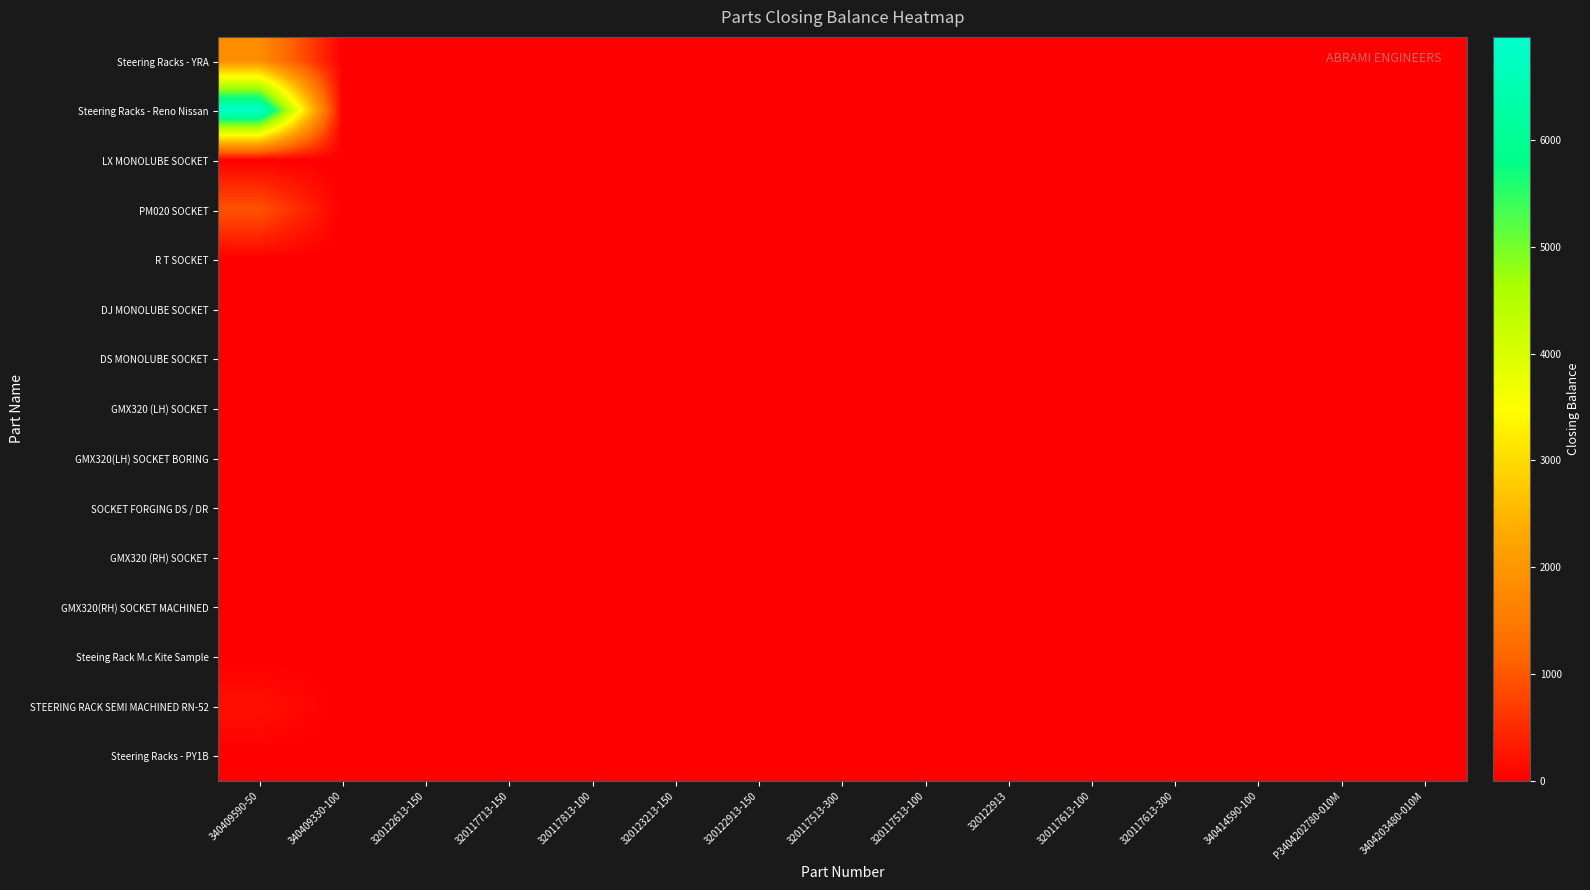

Reading left to right, extract all data points from this chart.

Steering Racks - YRA: 340409590-50=1837	340409330-100=0	320122613-150=0	320117713-150=0	320117813-100=0	320123213-150=0	320122913-150=0	320117513-300=0	320117513-100=0	320122913=0	320117613-100=0	320117613-300=0	340414590-100=0	P3404202780-010M=0	3404203480-010M=0
Steering Racks - Reno Nissan: 340409590-50=6965	340409330-100=0	320122613-150=0	320117713-150=0	320117813-100=0	320123213-150=0	320122913-150=0	320117513-300=0	320117513-100=0	320122913=0	320117613-100=0	320117613-300=0	340414590-100=0	P3404202780-010M=0	3404203480-010M=0
LX MONOLUBE SOCKET: 340409590-50=0	340409330-100=0	320122613-150=0	320117713-150=0	320117813-100=0	320123213-150=0	320122913-150=0	320117513-300=0	320117513-100=0	320122913=0	320117613-100=0	320117613-300=0	340414590-100=0	P3404202780-010M=0	3404203480-010M=0
PM020 SOCKET: 340409590-50=950	340409330-100=0	320122613-150=0	320117713-150=0	320117813-100=0	320123213-150=0	320122913-150=0	320117513-300=0	320117513-100=0	320122913=0	320117613-100=0	320117613-300=0	340414590-100=0	P3404202780-010M=0	3404203480-010M=0
R T SOCKET: 340409590-50=0	340409330-100=0	320122613-150=0	320117713-150=0	320117813-100=0	320123213-150=0	320122913-150=0	320117513-300=0	320117513-100=0	320122913=0	320117613-100=0	320117613-300=0	340414590-100=0	P3404202780-010M=0	3404203480-010M=0
DJ MONOLUBE SOCKET: 340409590-50=0	340409330-100=0	320122613-150=0	320117713-150=0	320117813-100=0	320123213-150=0	320122913-150=0	320117513-300=0	320117513-100=0	320122913=0	320117613-100=0	320117613-300=0	340414590-100=0	P3404202780-010M=0	3404203480-010M=0
DS MONOLUBE SOCKET: 340409590-50=0	340409330-100=0	320122613-150=0	320117713-150=0	320117813-100=0	320123213-150=0	320122913-150=0	320117513-300=0	320117513-100=0	320122913=0	320117613-100=0	320117613-300=0	340414590-100=0	P3404202780-010M=0	3404203480-010M=0
GMX320 (LH) SOCKET: 340409590-50=0	340409330-100=0	320122613-150=0	320117713-150=0	320117813-100=0	320123213-150=0	320122913-150=0	320117513-300=0	320117513-100=0	320122913=0	320117613-100=0	320117613-300=0	340414590-100=0	P3404202780-010M=0	3404203480-010M=0
GMX320(LH) SOCKET BORING: 340409590-50=0	340409330-100=0	320122613-150=0	320117713-150=0	320117813-100=0	320123213-150=0	320122913-150=0	320117513-300=0	320117513-100=0	320122913=0	320117613-100=0	320117613-300=0	340414590-100=0	P3404202780-010M=0	3404203480-010M=0
SOCKET FORGING DS / DR: 340409590-50=0	340409330-100=0	320122613-150=0	320117713-150=0	320117813-100=0	320123213-150=0	320122913-150=0	320117513-300=0	320117513-100=0	320122913=0	320117613-100=0	320117613-300=0	340414590-100=0	P3404202780-010M=0	3404203480-010M=0
GMX320 (RH) SOCKET: 340409590-50=0	340409330-100=0	320122613-150=0	320117713-150=0	320117813-100=0	320123213-150=0	320122913-150=0	320117513-300=0	320117513-100=0	320122913=0	320117613-100=0	320117613-300=0	340414590-100=0	P3404202780-010M=0	3404203480-010M=0
GMX320(RH) SOCKET MACHINED: 340409590-50=0	340409330-100=0	320122613-150=0	320117713-150=0	320117813-100=0	320123213-150=0	320122913-150=0	320117513-300=0	320117513-100=0	320122913=0	320117613-100=0	320117613-300=0	340414590-100=0	P3404202780-010M=0	3404203480-010M=0
Steeing Rack M.c Kite Sample: 340409590-50=0	340409330-100=0	320122613-150=0	320117713-150=0	320117813-100=0	320123213-150=0	320122913-150=0	320117513-300=0	320117513-100=0	320122913=0	320117613-100=0	320117613-300=0	340414590-100=0	P3404202780-010M=0	3404203480-010M=0
STEERING RACK SEMI MACHINED RN-52: 340409590-50=200	340409330-100=0	320122613-150=0	320117713-150=0	320117813-100=0	320123213-150=0	320122913-150=0	320117513-300=0	320117513-100=0	320122913=0	320117613-100=0	320117613-300=0	340414590-100=0	P3404202780-010M=0	3404203480-010M=0
Steering Racks - PY1B: 340409590-50=0	340409330-100=0	320122613-150=0	320117713-150=0	320117813-100=0	320123213-150=0	320122913-150=0	320117513-300=0	320117513-100=0	320122913=0	320117613-100=0	320117613-300=0	340414590-100=0	P3404202780-010M=0	3404203480-010M=0